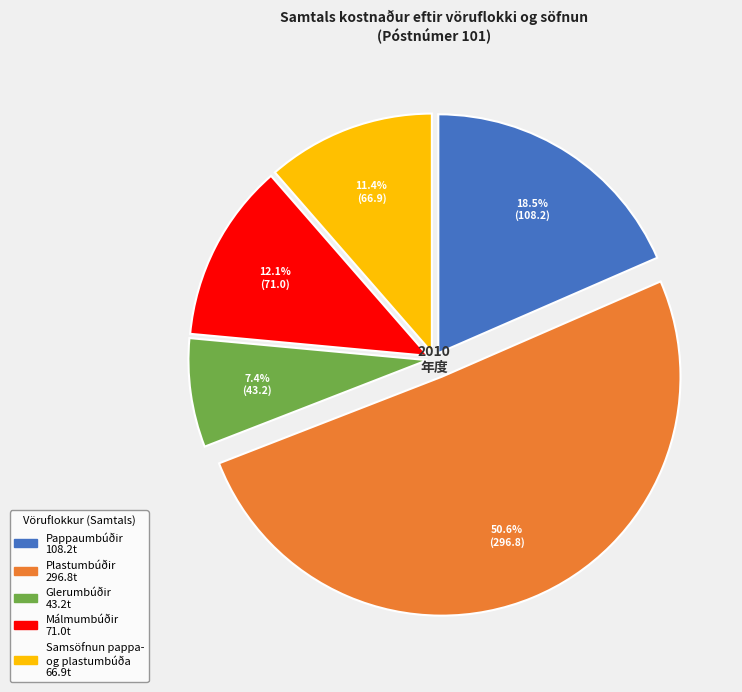

Does any single category account for the majority?

Yes